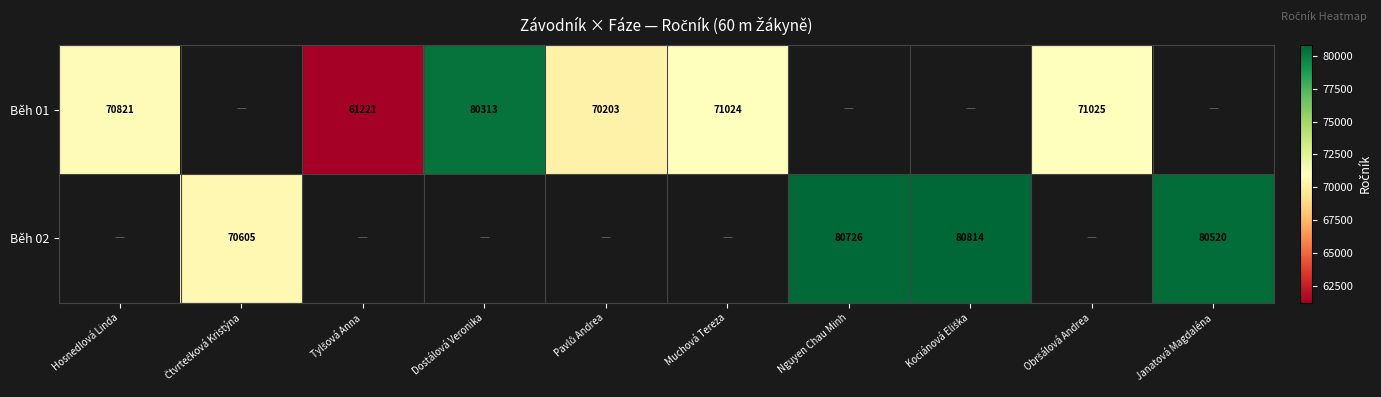

Is it true that Běh 02 equals 80520 at Janatová Magdaléna?

True